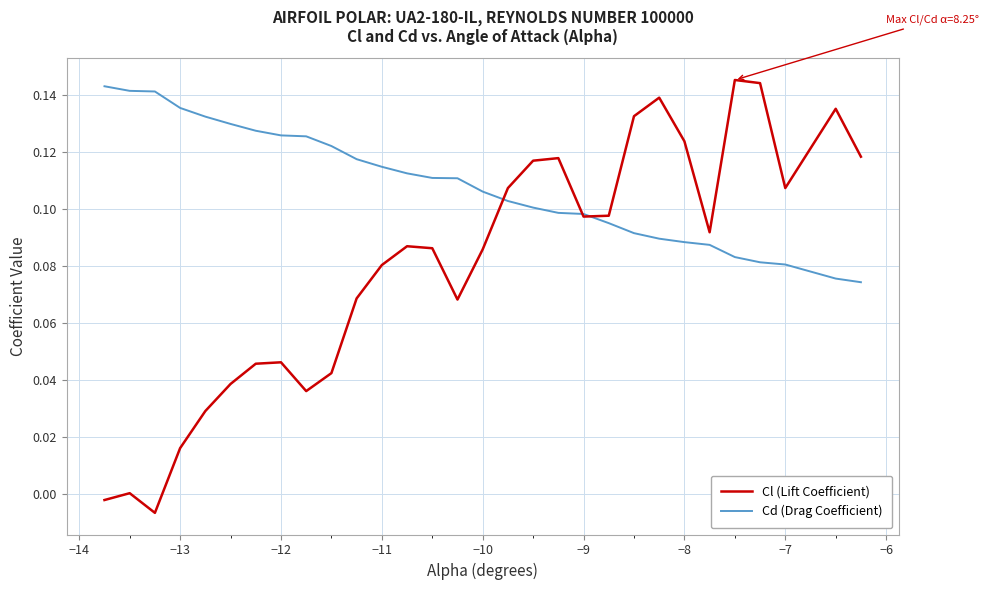

Rank the series by their average value, from highest to lowest.

Cd (Drag Coefficient), Cl (Lift Coefficient)